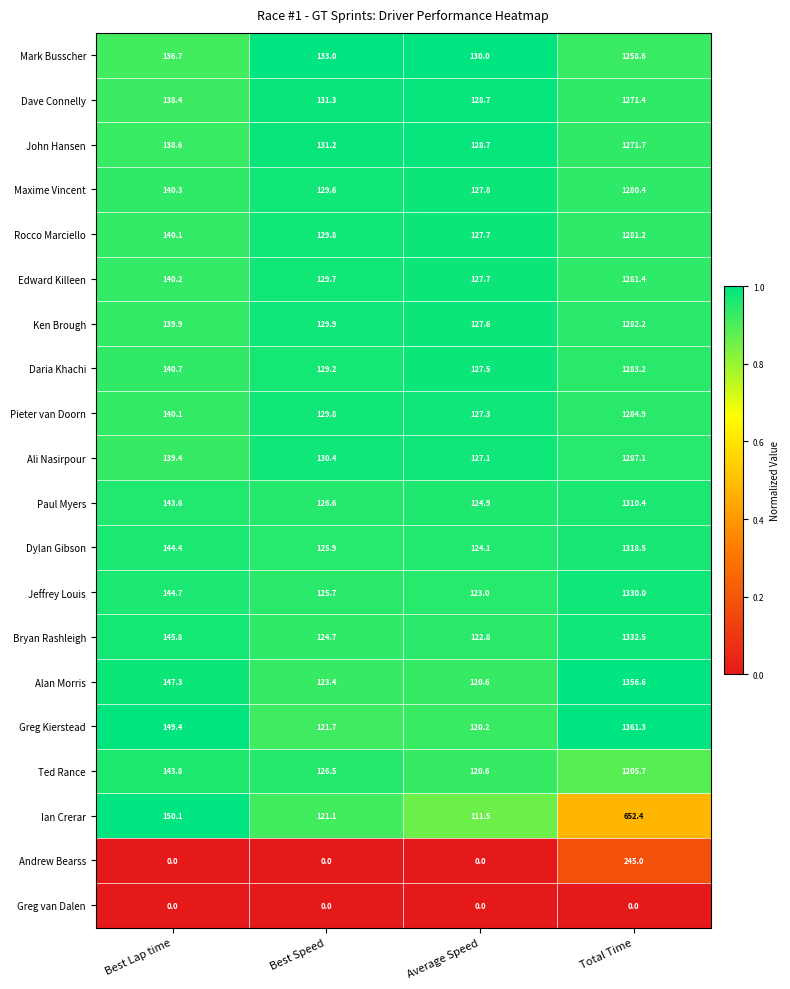

Which category has the lowest value in the Bryan Rashleigh series?

Average Speed